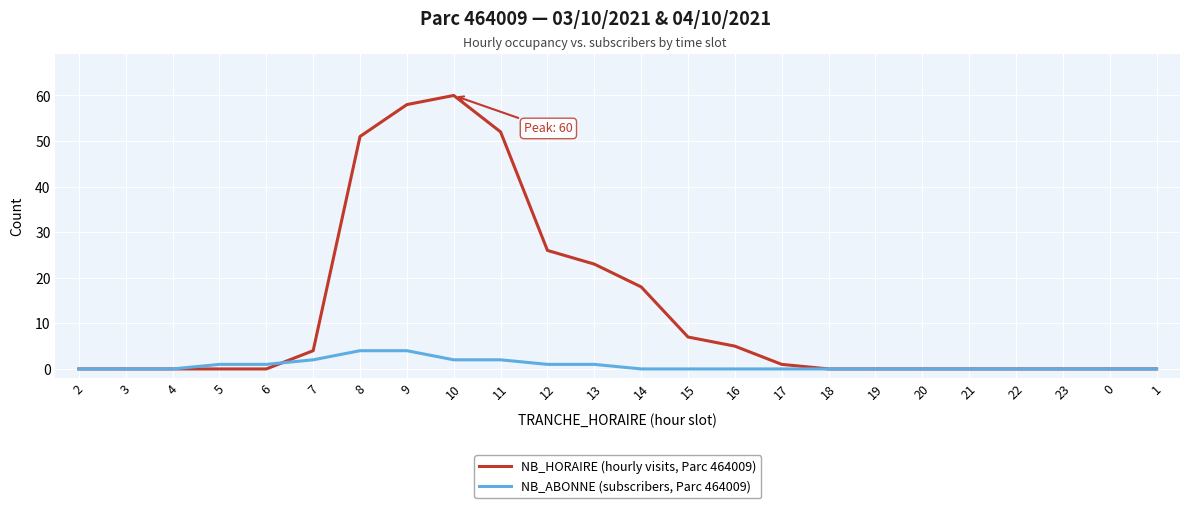

Which series has the largest total across all categories?

NB_HORAIRE (hourly visits, Parc 464009)